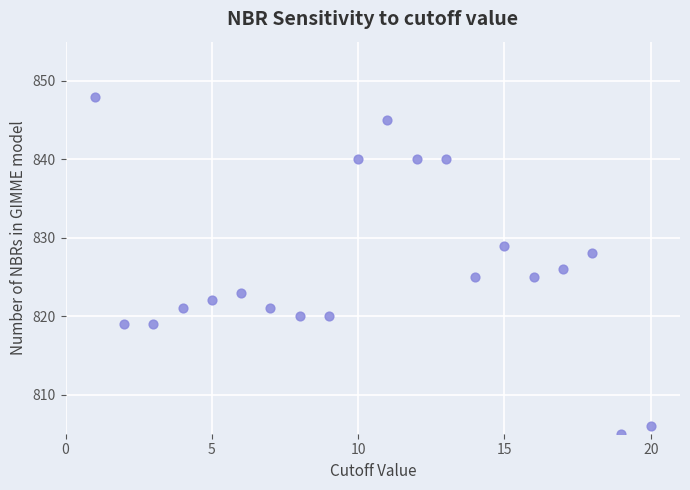

What is the range of Y values (max minus min)?

43